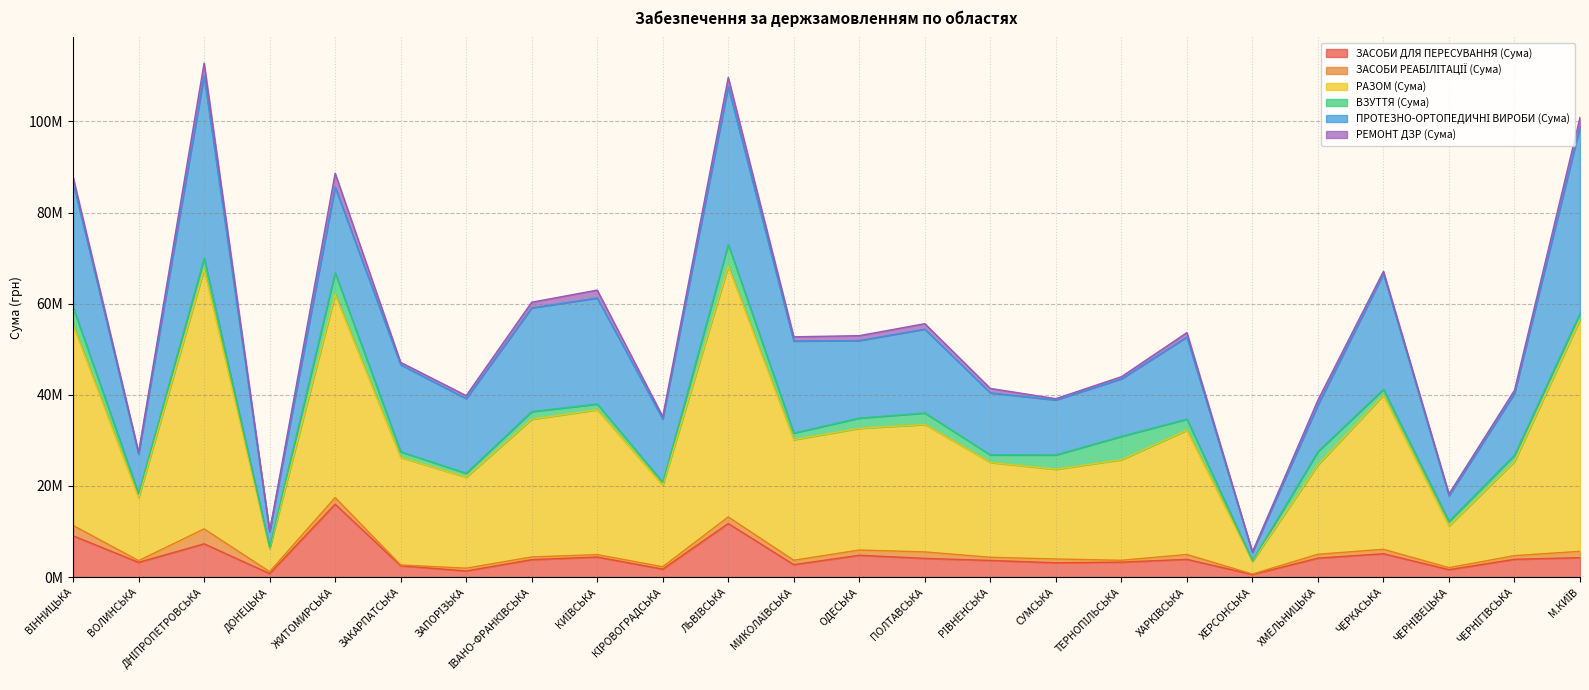

Which series has the widest spread of values?

РАЗОМ (Сума)